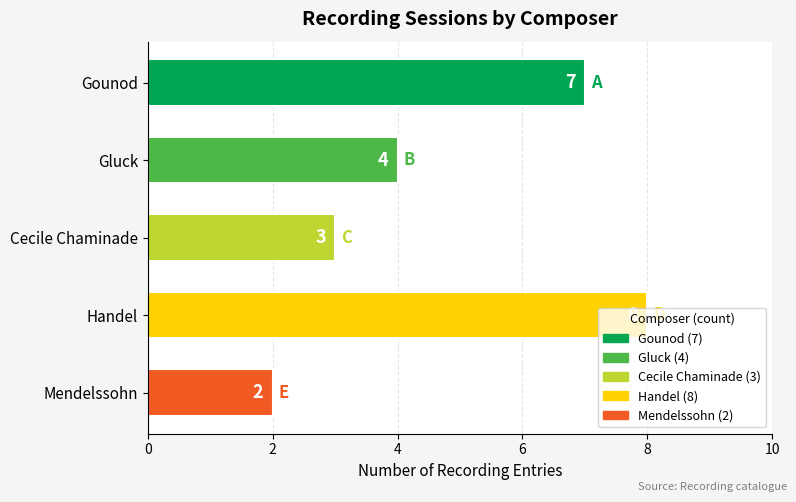

Is it true that the value at Gounod is 1?

False